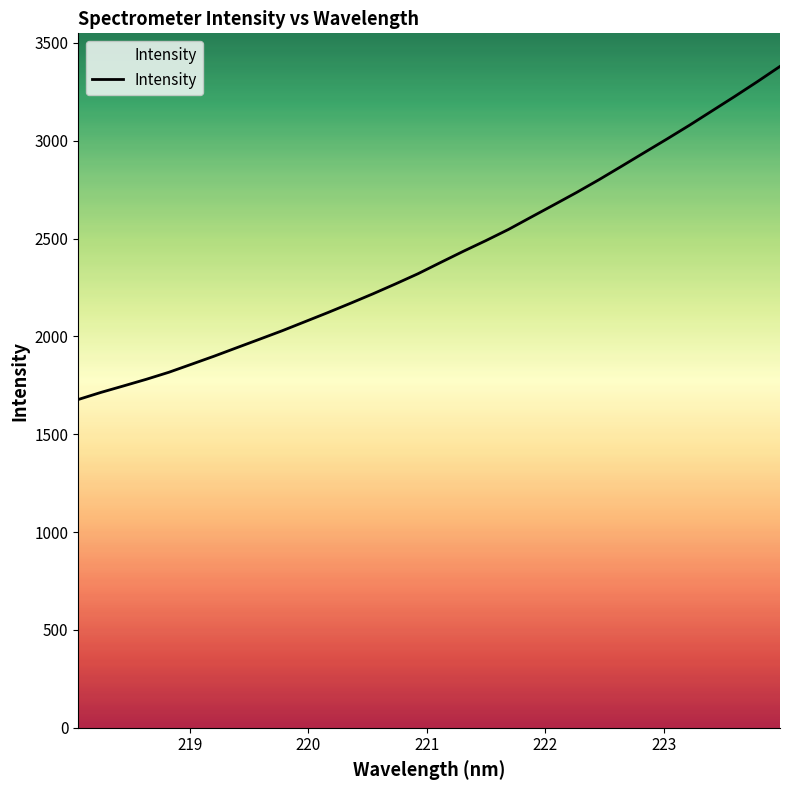

What is the sum of all values?

77258.2